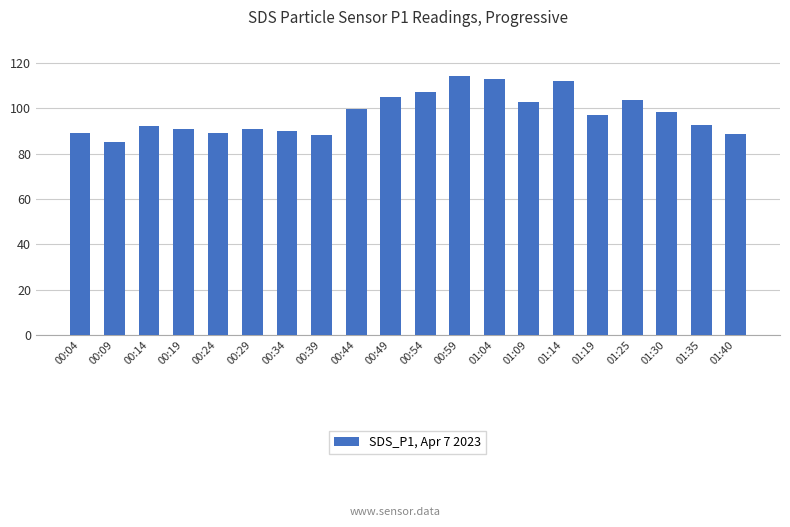

What is the change in value from 00:24 to 00:44?

+10.8